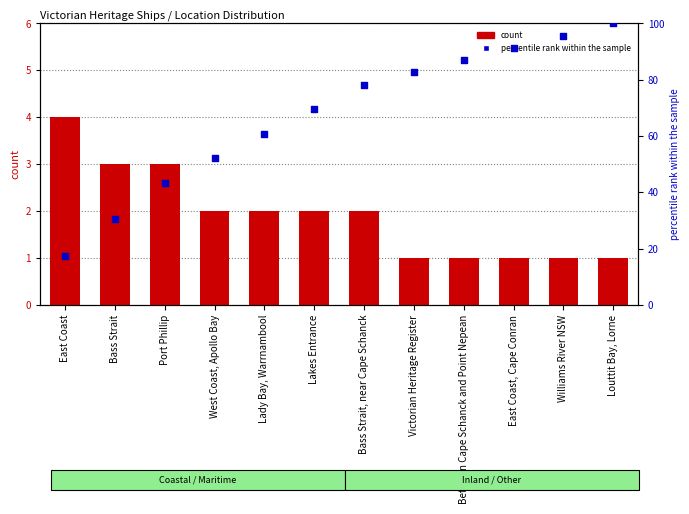

Is the value of percentile rank within the sample at Lady Bay, Warrnambool greater than the value of count at Lady Bay, Warrnambool?

Yes